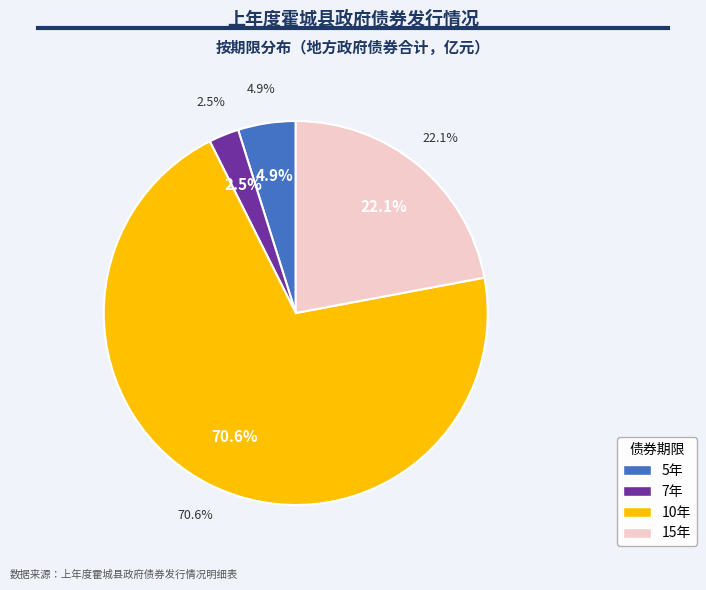

Which slice is the largest?

10年